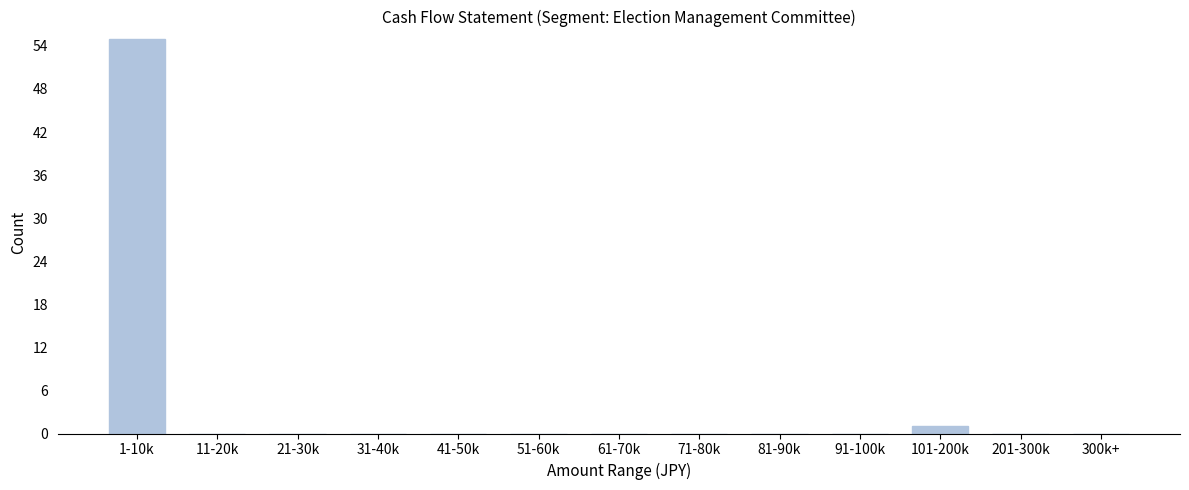

Reading left to right, list all the values displayed in this chart.

1-10k=55	11-20k=0	21-30k=0	31-40k=0	41-50k=0	51-60k=0	61-70k=0	71-80k=0	81-90k=0	91-100k=0	101-200k=1	201-300k=0	300k+=0